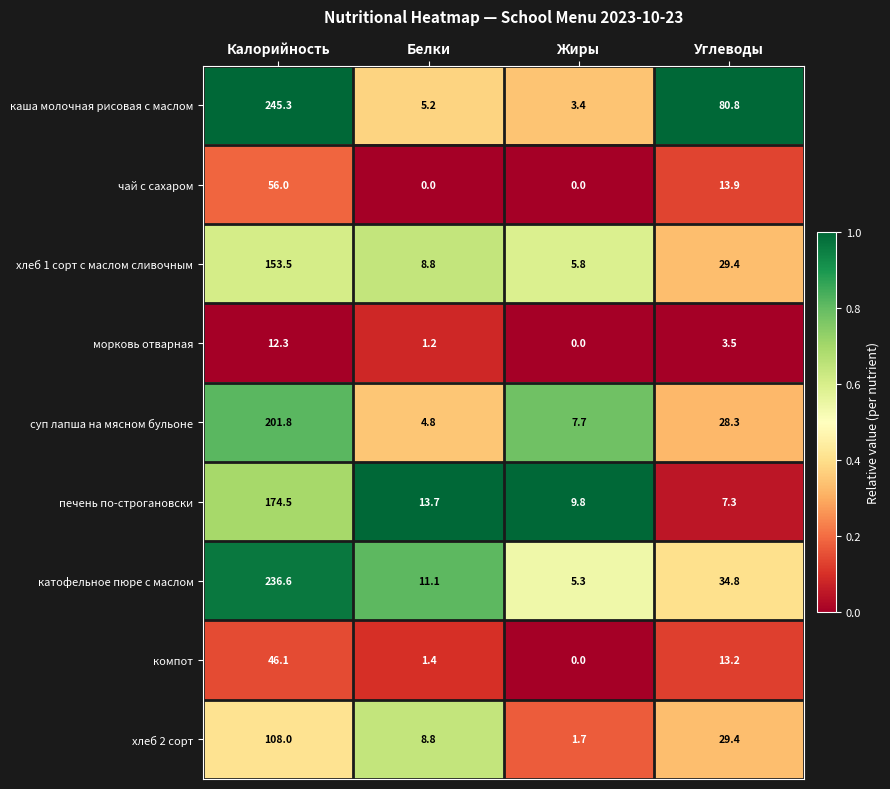

What is the difference between the maximum and minimum values in the каша молочная рисовая с маслом series?

241.9